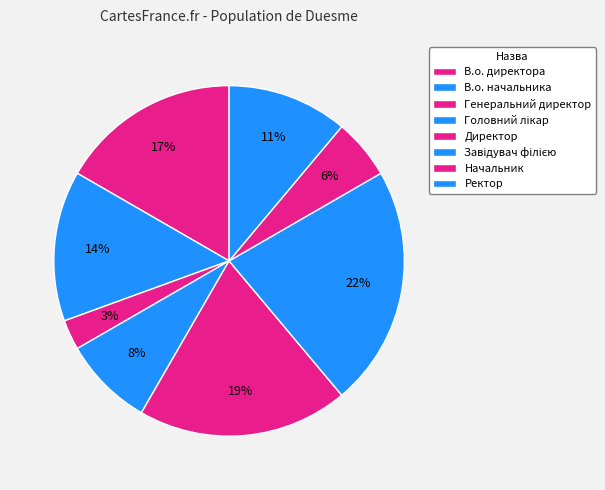

Is there a majority slice in this chart?

No